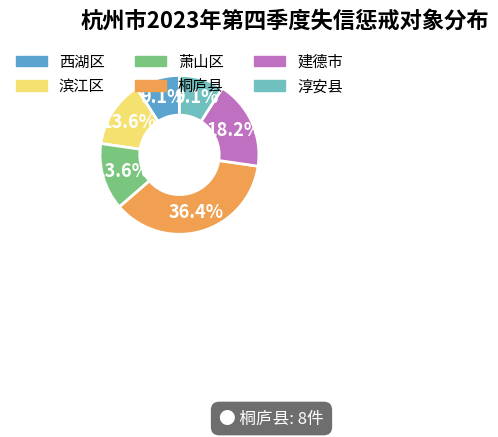

How many slices are in this pie chart?

6